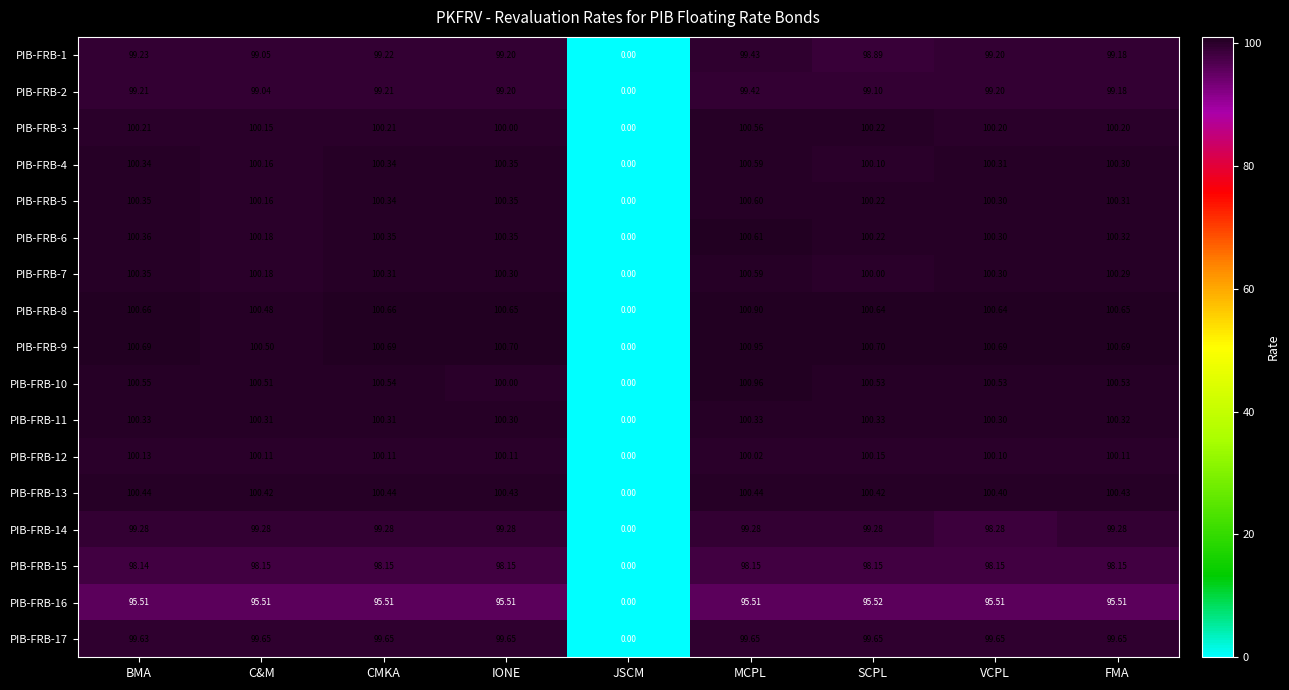

Which label corresponds to the smallest value in the chart?

JSCM